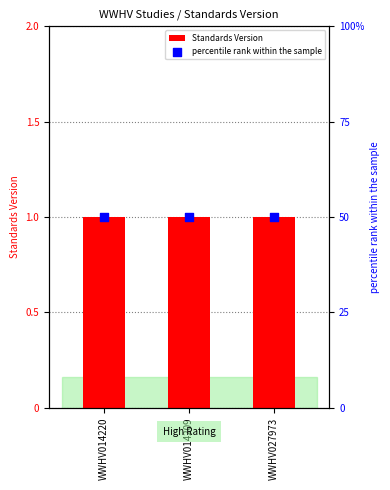

Which series contains the highest Y value?

percentile rank within the sample